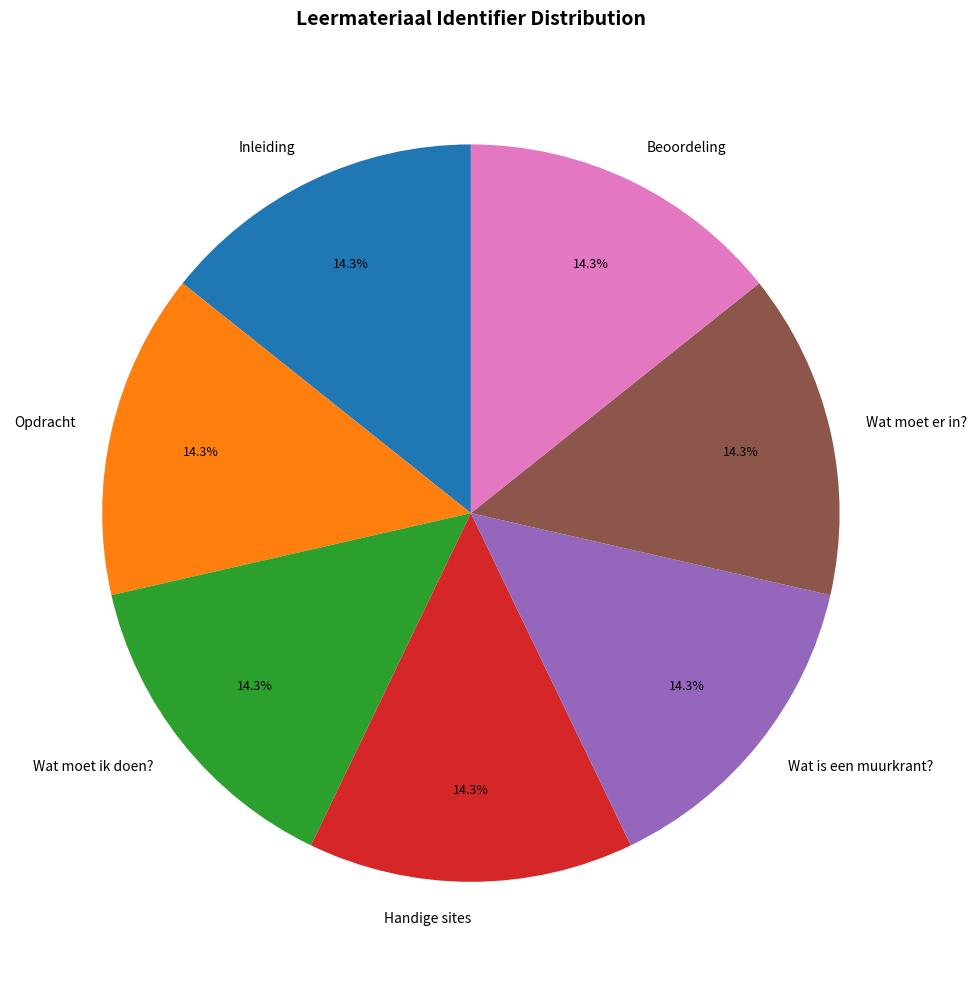

How many slices are in this pie chart?

7